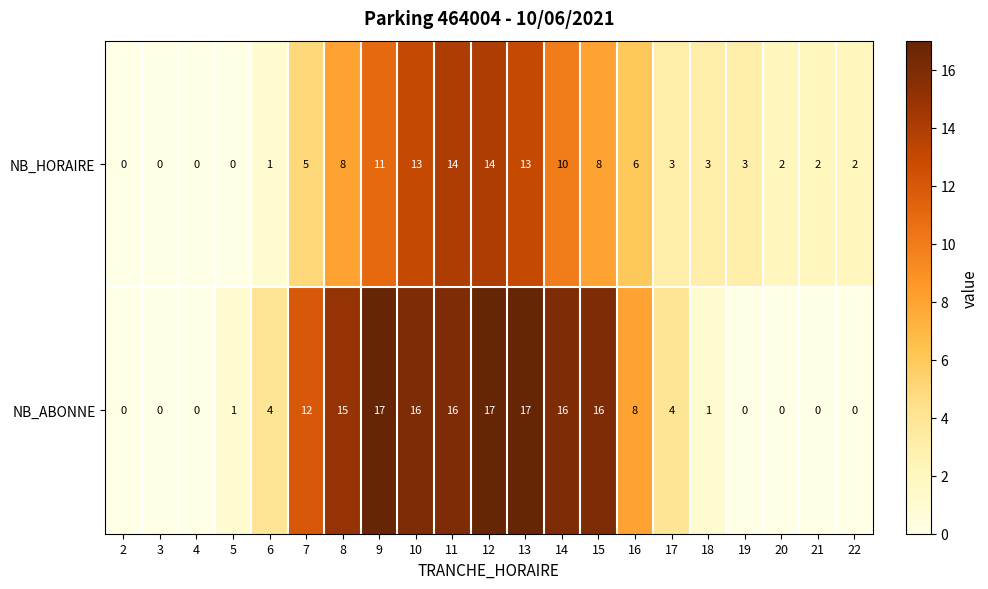

Rank the series at 10 from lowest to highest value.

NB_HORAIRE, NB_ABONNE